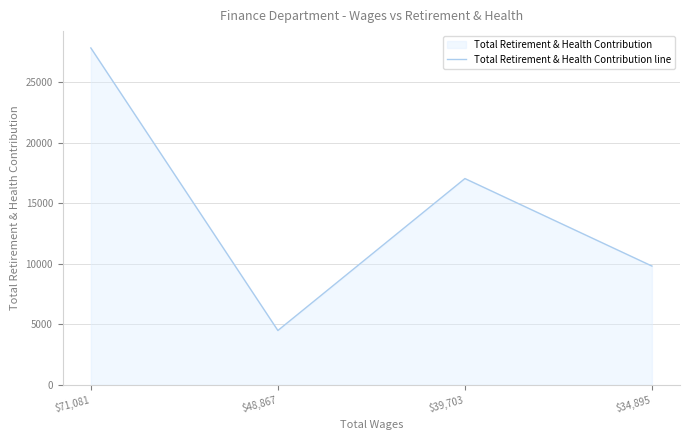

Rank the categories by value from highest to lowest.

$71,081, $39,703, $34,895, $48,867